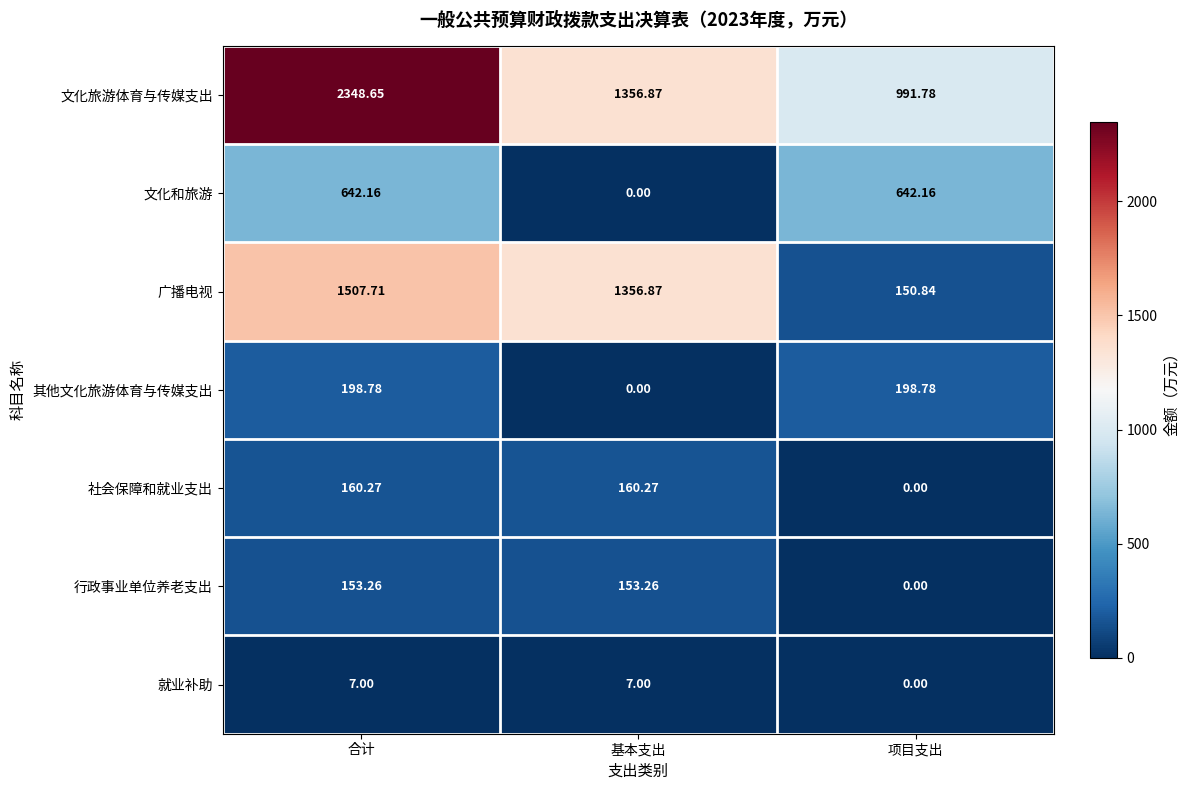

At 合计, list the series in order from smallest to largest.

就业补助, 行政事业单位养老支出, 社会保障和就业支出, 其他文化旅游体育与传媒支出, 文化和旅游, 广播电视, 文化旅游体育与传媒支出